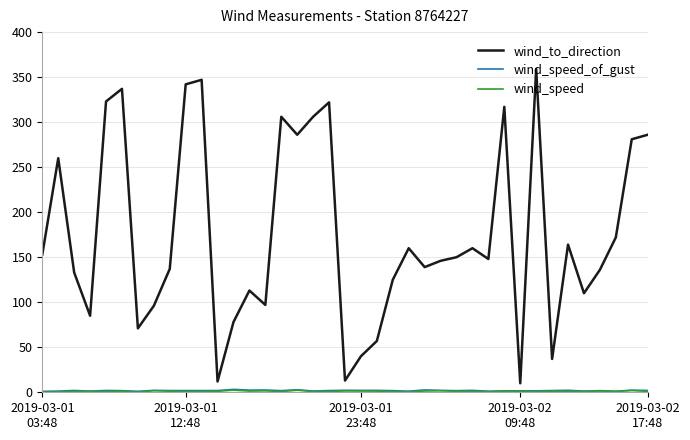

Which series has the largest total across all categories?

wind_to_direction